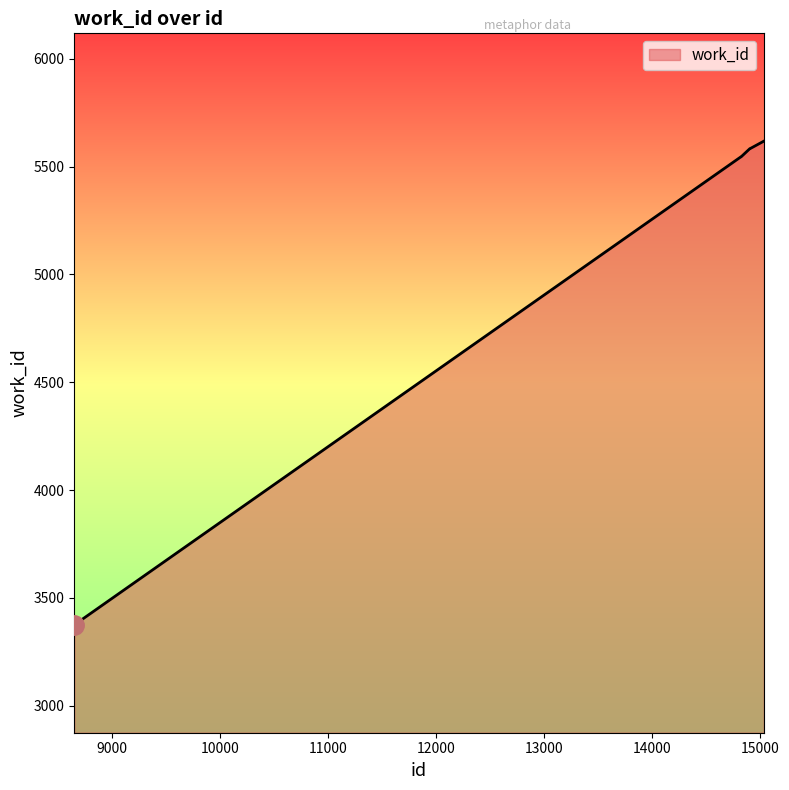

What is the maximum value shown in the chart?

5618